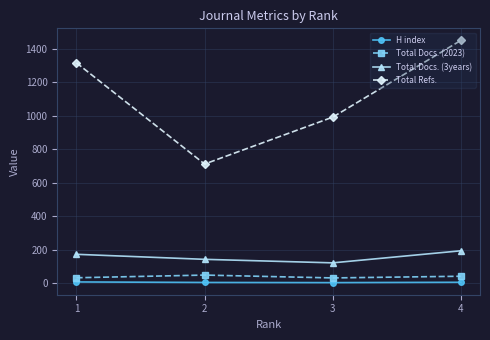

What is the sum of all Total Refs. values?

4470